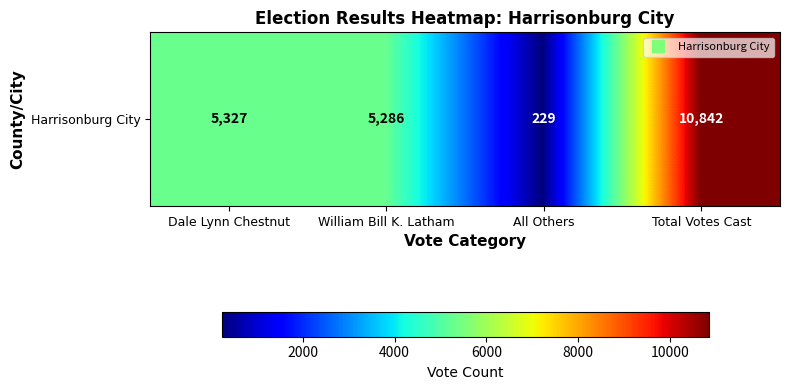

At which category does the chart reach its minimum across all series?

All Others